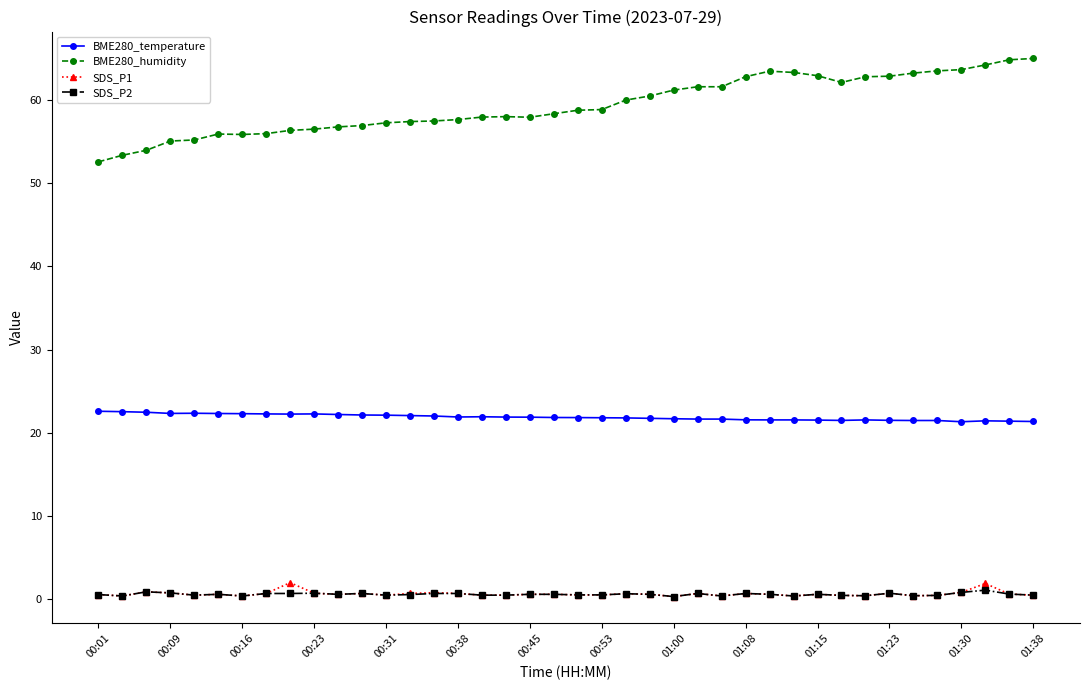

What is the value of the BME280_temperature point at the 7th from the left?

22.3